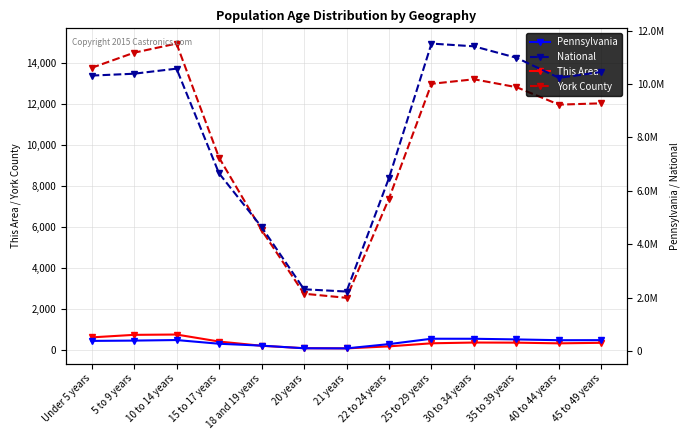

What is the label of the 3rd point from the left?

10 to 14 years